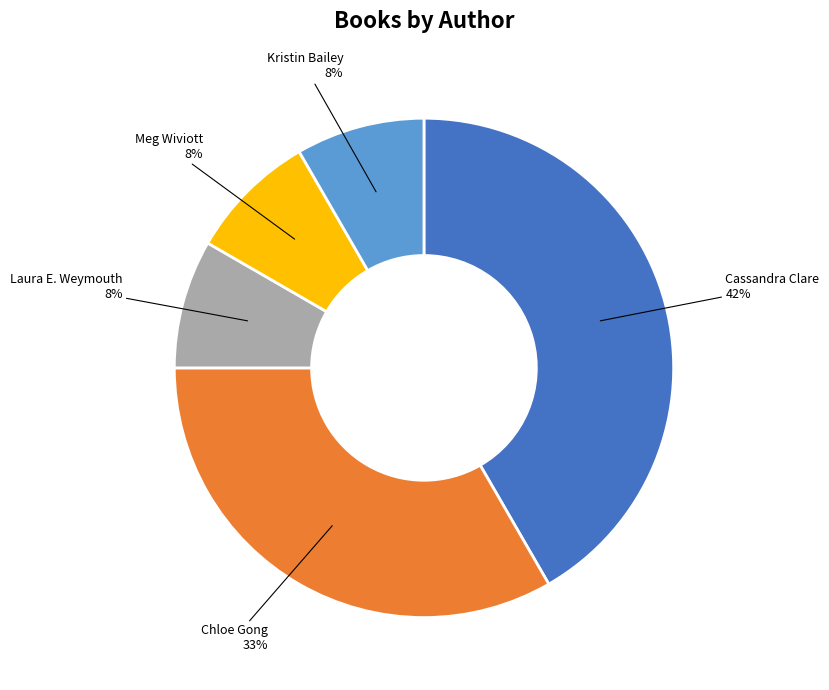

To the nearest percent, what is the average slice percentage?

20%